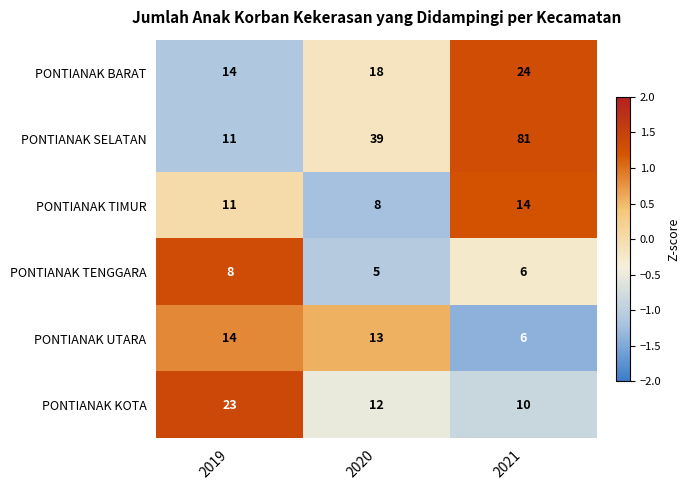

What is the difference between the highest and lowest values at 2019?

15